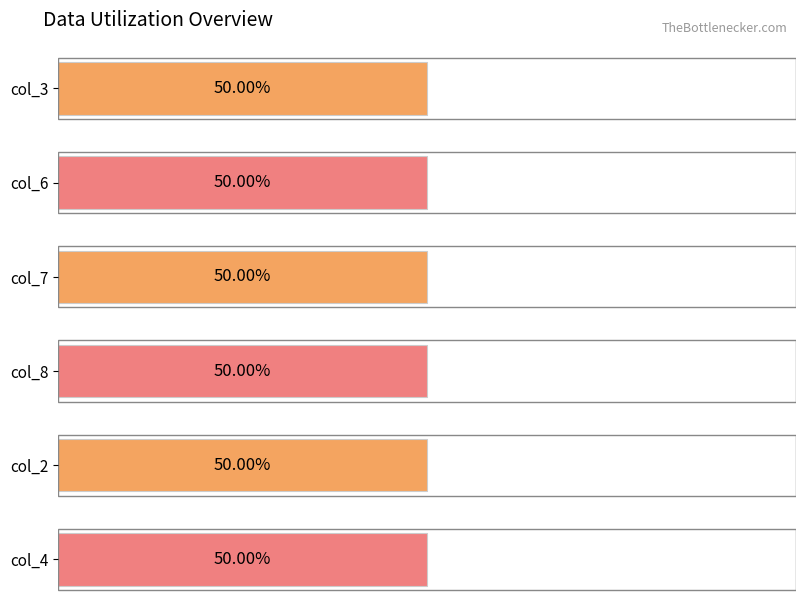

Where is col_4 nearest to the value 5?

4